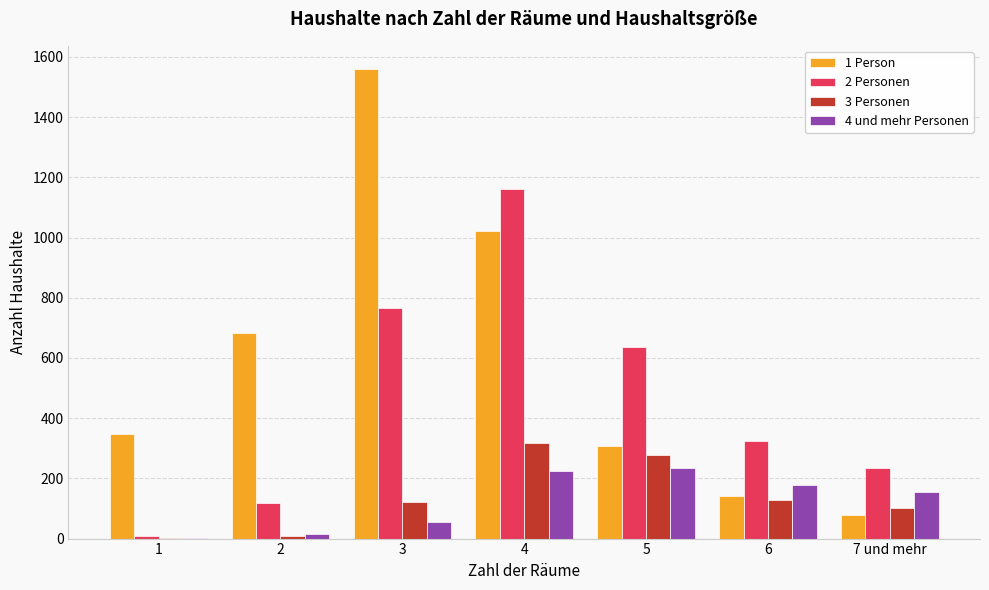

What is the greatest value displayed?

1559